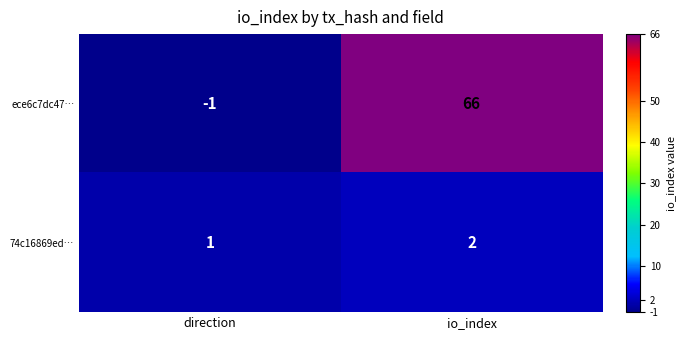

The ece6c7dc47… series shows 66 at io_index. True or false?

True